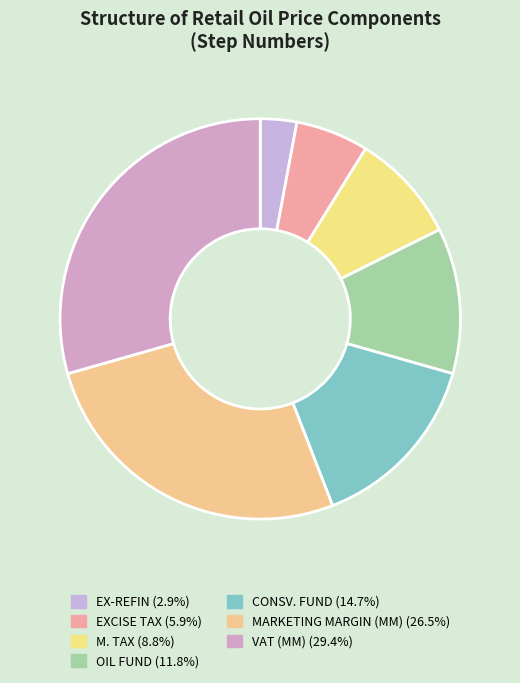

How many segments does this pie chart have?

7